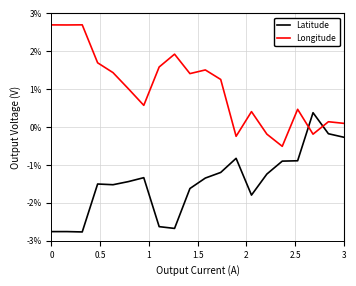

What is the maximum value for Longitude?

2.7